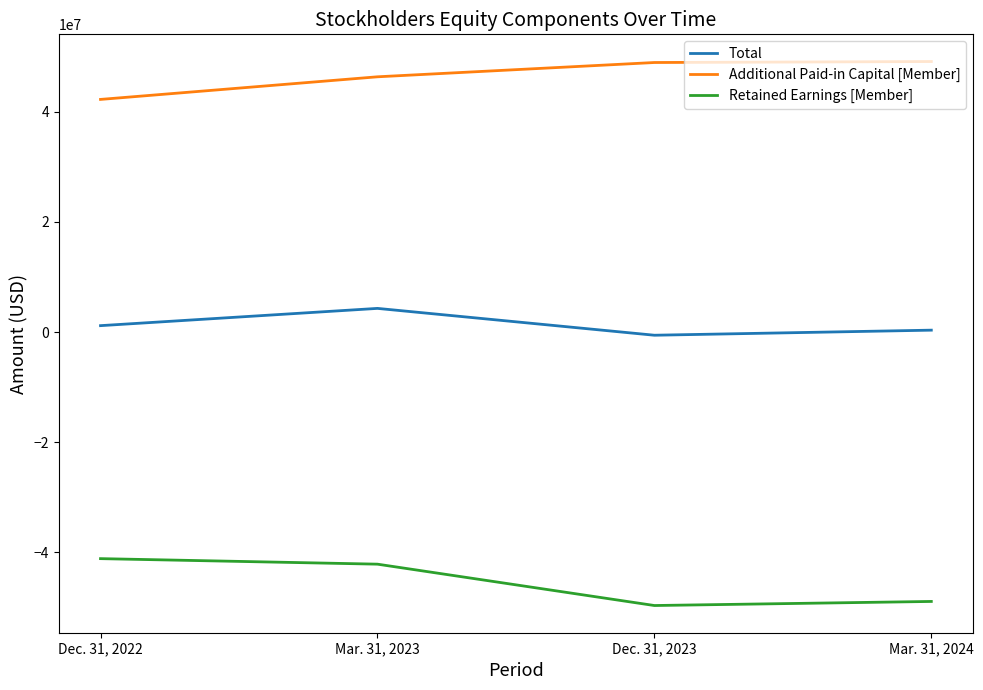

List the labels in order of Retained Earnings [Member] value, largest first.

Dec. 31, 2022, Mar. 31, 2023, Mar. 31, 2024, Dec. 31, 2023